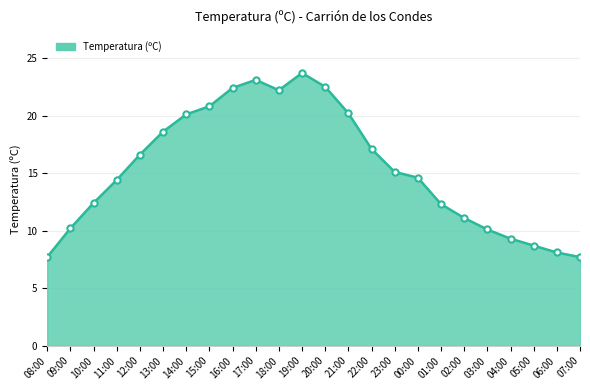

What is the change in value from 14:00 to 07:00?

-12.4